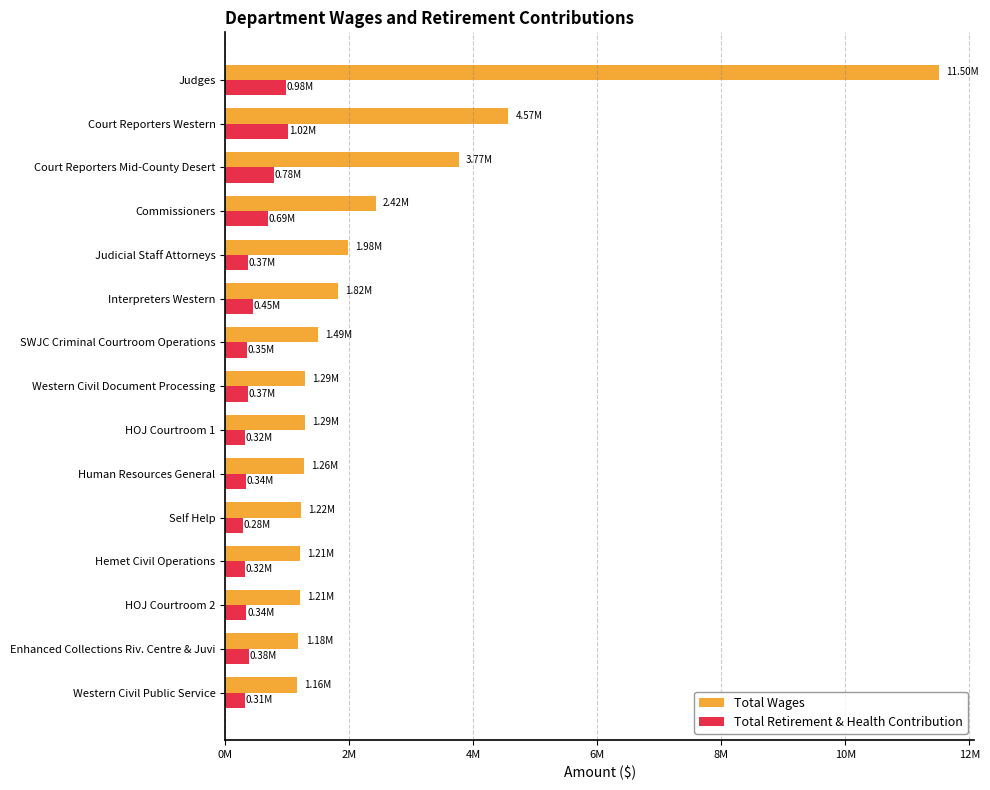

What position from the left is Court Reporters Mid-County Desert?

3